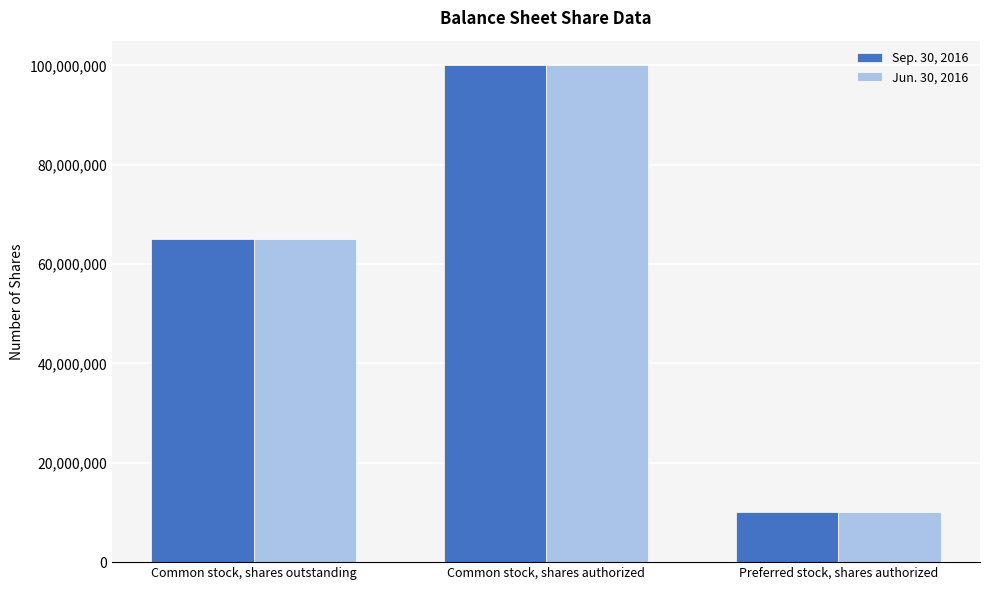

How many Sep. 30, 2016 values are between 10000000 and 100000000?

3